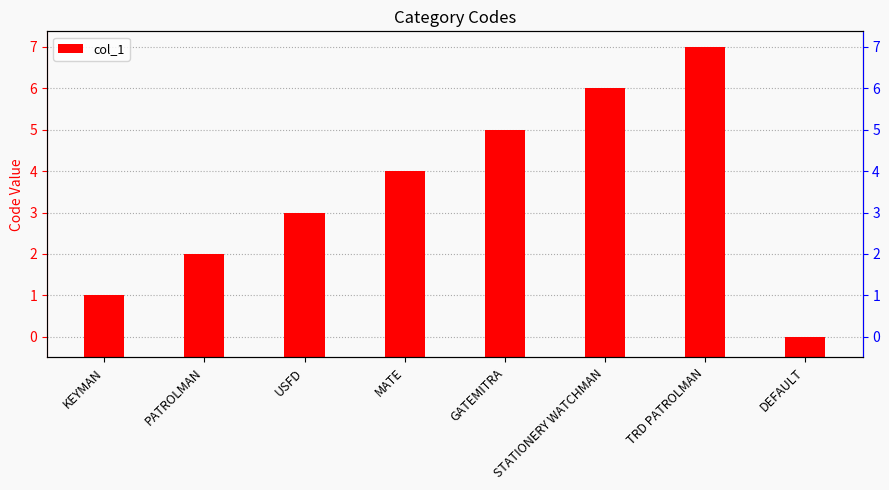

What is the label of the 8th bar from the right?

KEYMAN